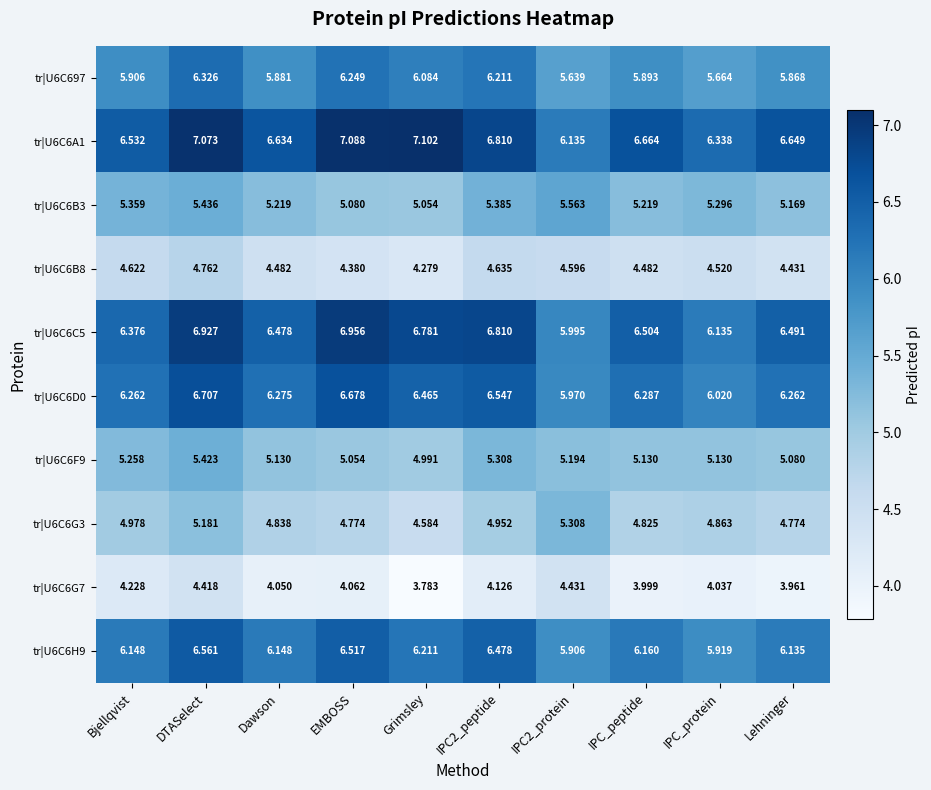

At how many categories does at least one series exceed 6?

10